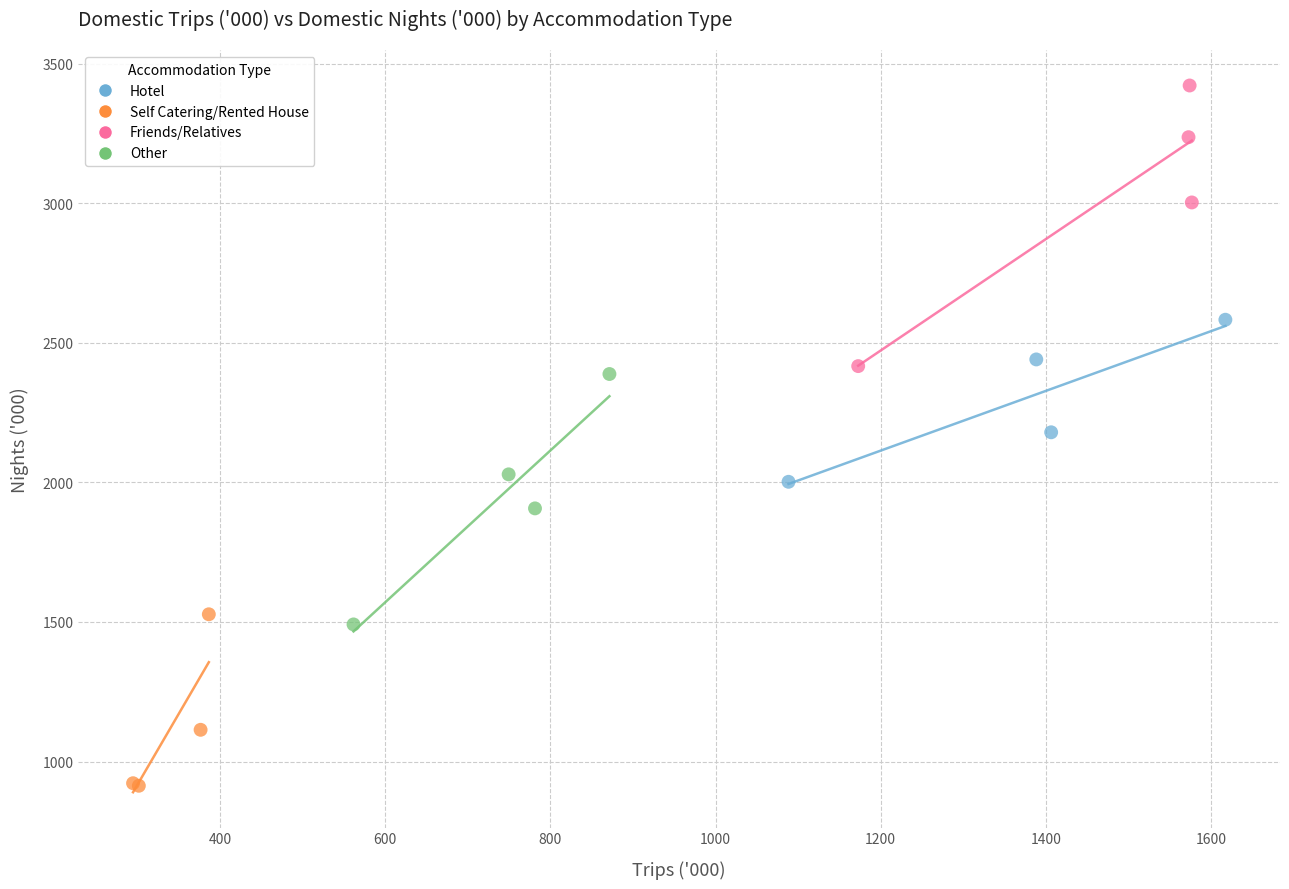

What are all the series names shown in the legend?

Hotel, Self Catering/Rented House, Friends/Relatives, Other